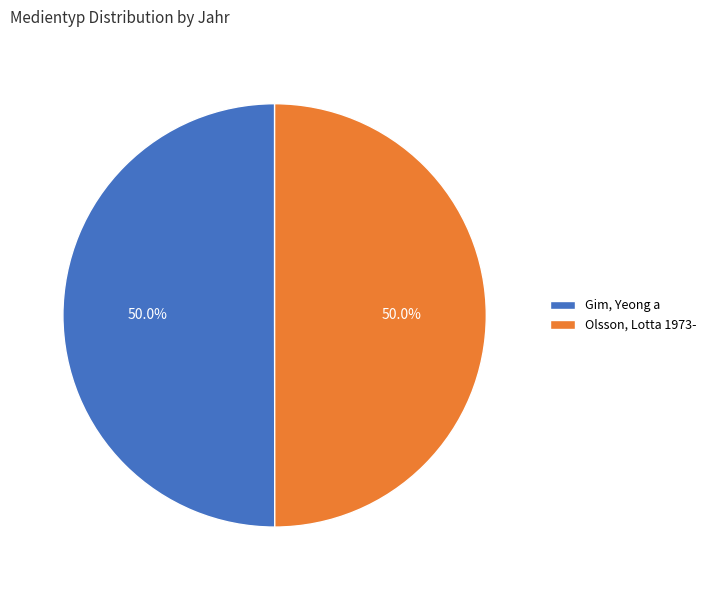

Do Gim, Yeong a and Olsson, Lotta 1973- together represent more than half of the pie?

Yes